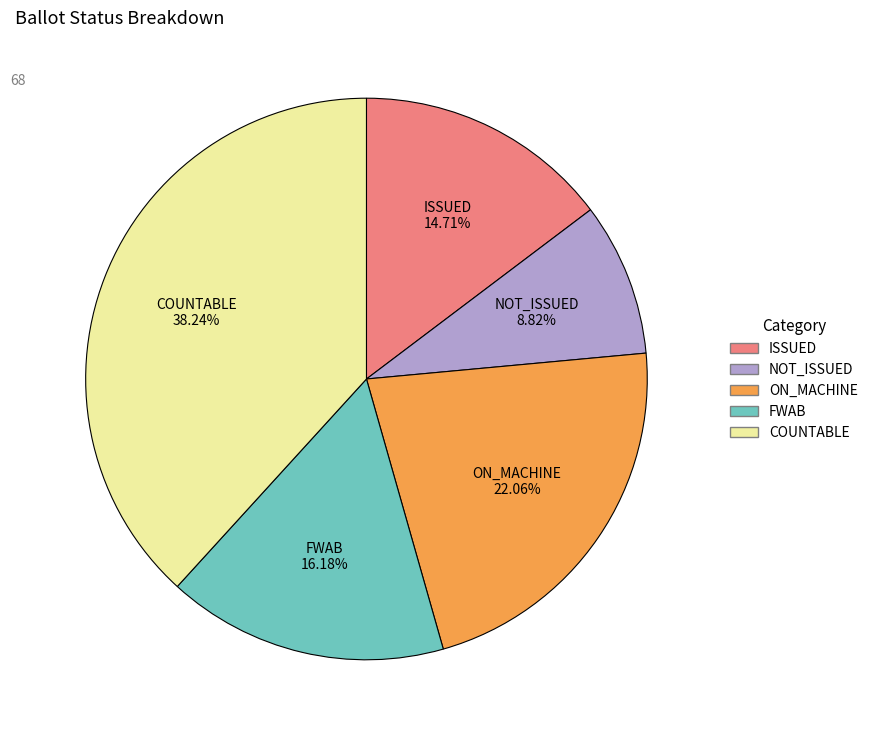

Is there a majority slice in this chart?

No